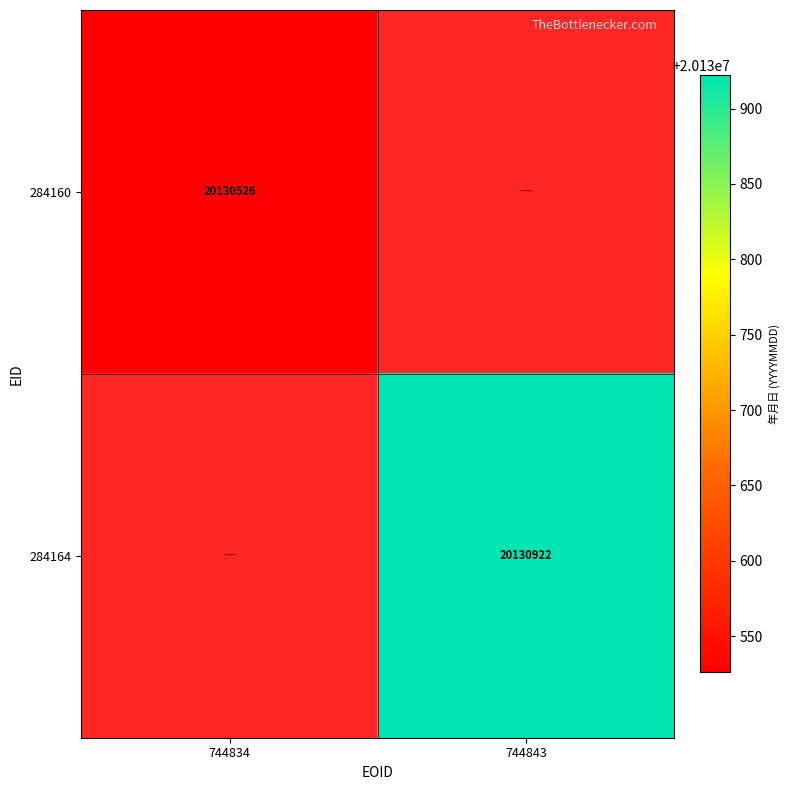

What is the maximum value shown in the chart?

20130922.0